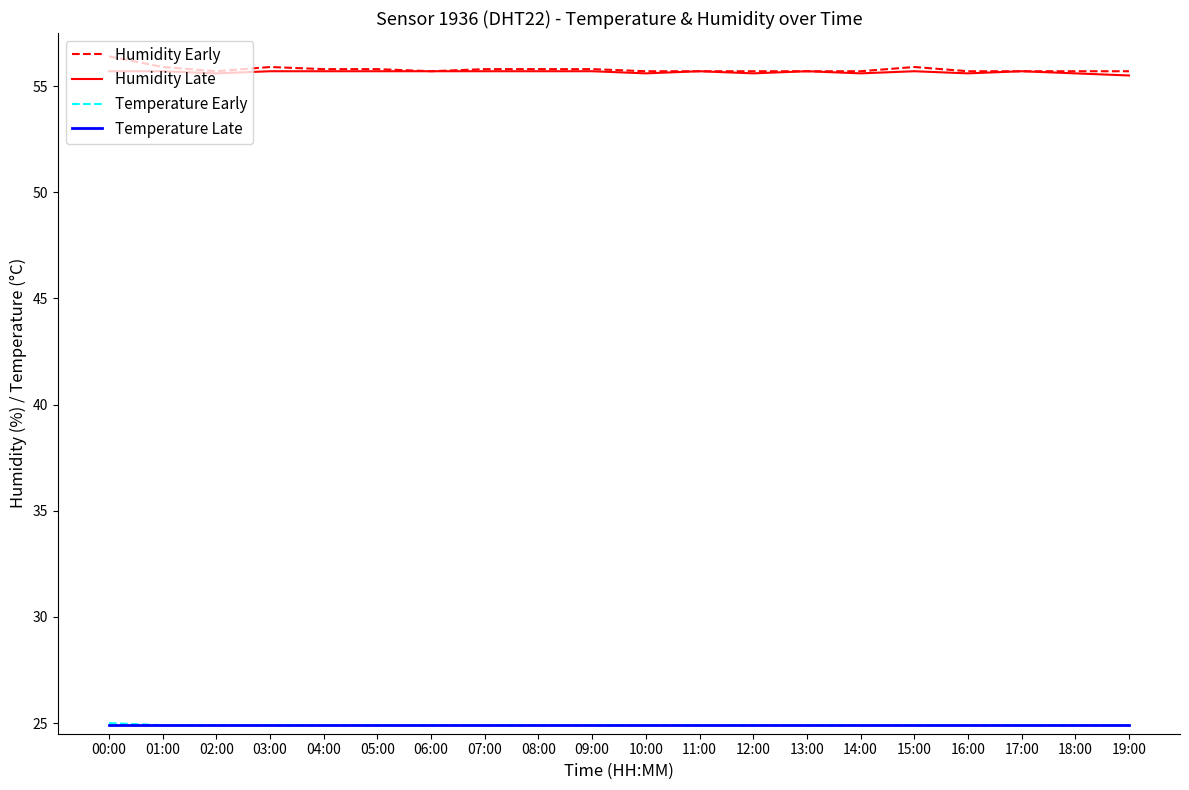

What is the maximum value shown in the chart?

56.4